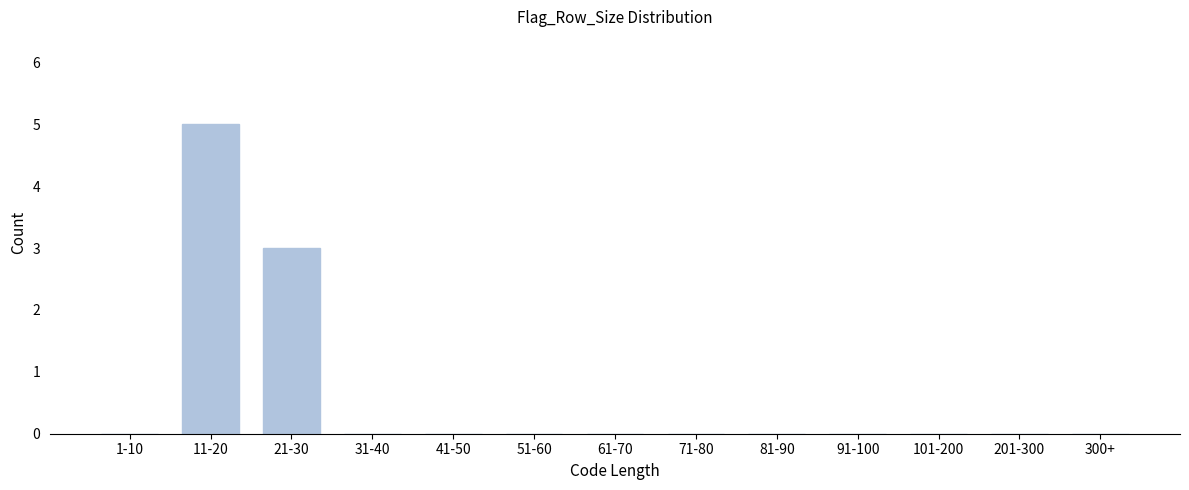

Reading left to right, list all the values displayed in this chart.

1-10=0	11-20=5	21-30=3	31-40=0	41-50=0	51-60=0	61-70=0	71-80=0	81-90=0	91-100=0	101-200=0	201-300=0	300+=0